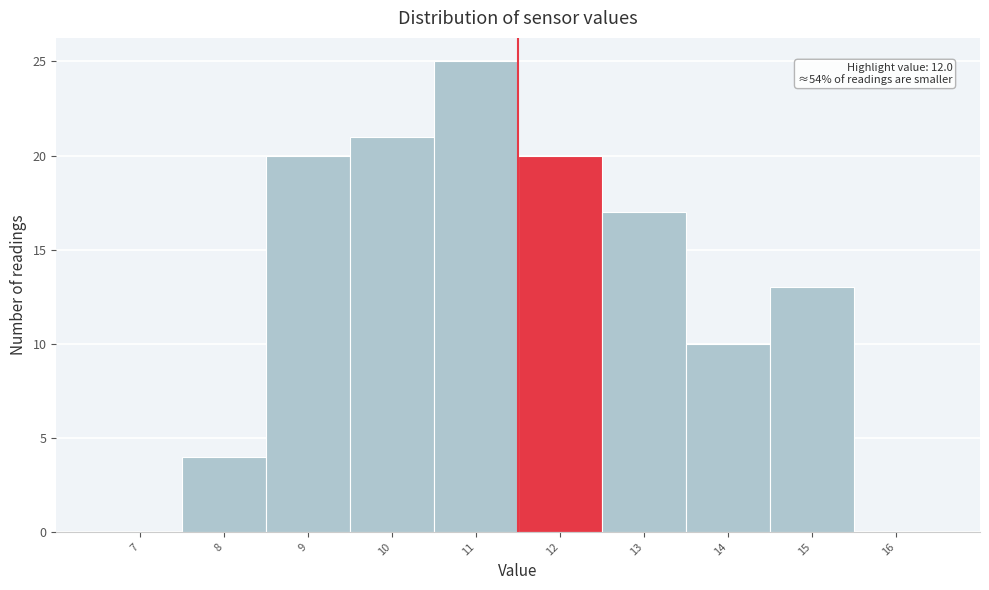

Reading left to right, extract all data points from this chart.

7=0	8=4	9=20	10=21	11=25	12=20	13=17	14=10	15=13	16=0